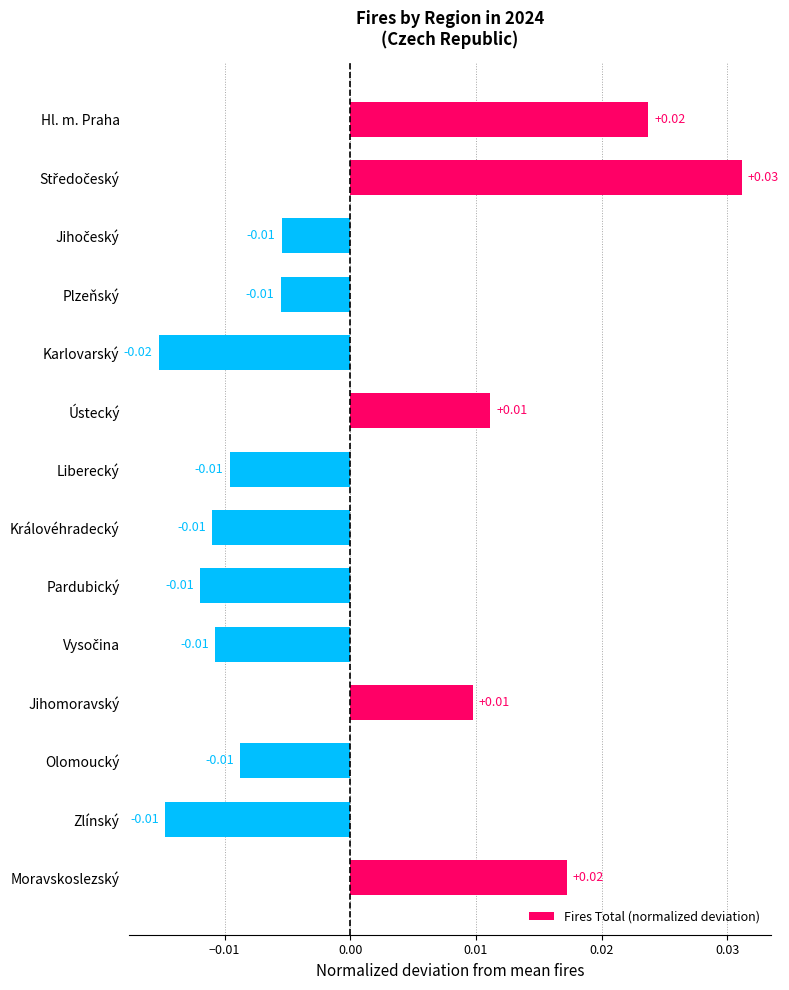

At which category does the chart reach its minimum across all series?

Karlovarský